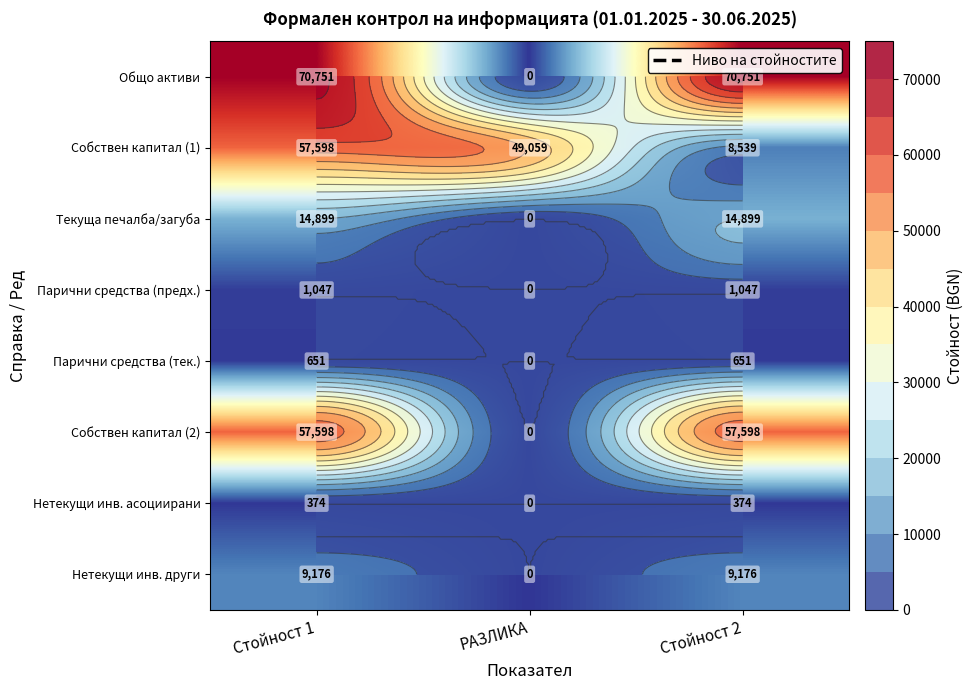

True or false: Парични средства (предх.) has a value of 0 at РАЗЛИКА.

True